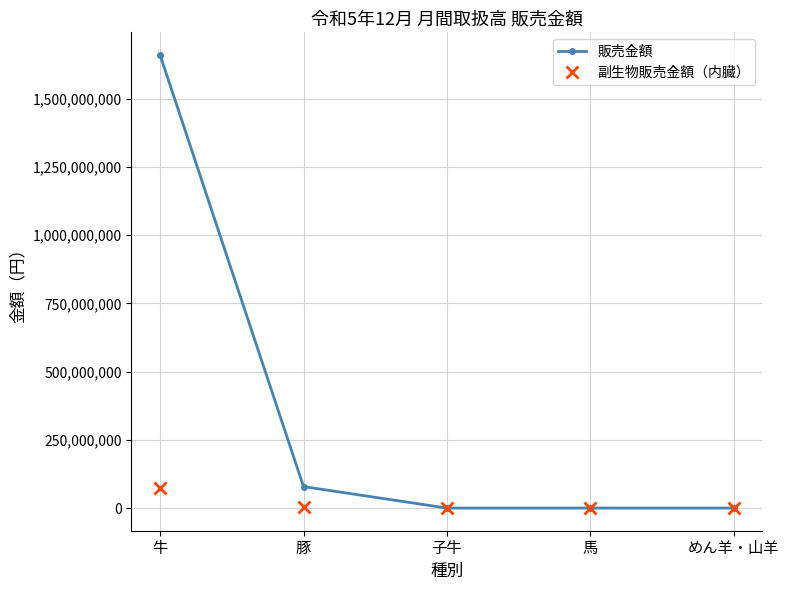

What is the difference between the maximum and second lowest values in the 販売金額 series?

1660414366